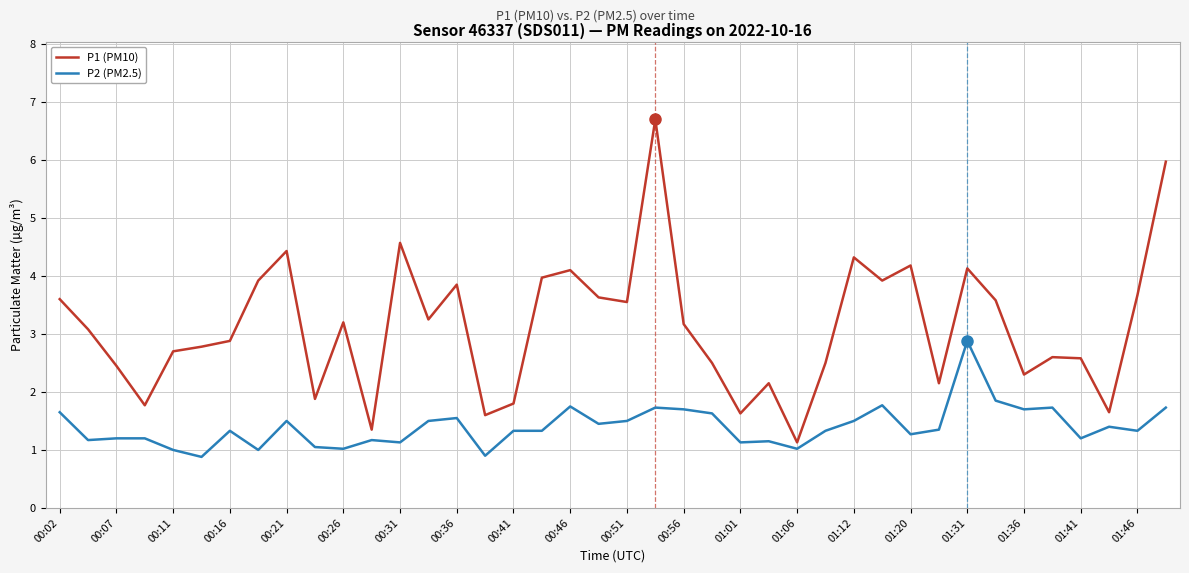

Which series has the largest total across all categories?

P1 (PM10)